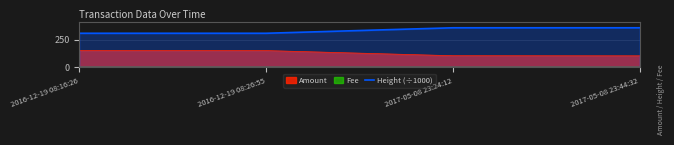

What is the maximum value for Height (÷1000)?

357.9